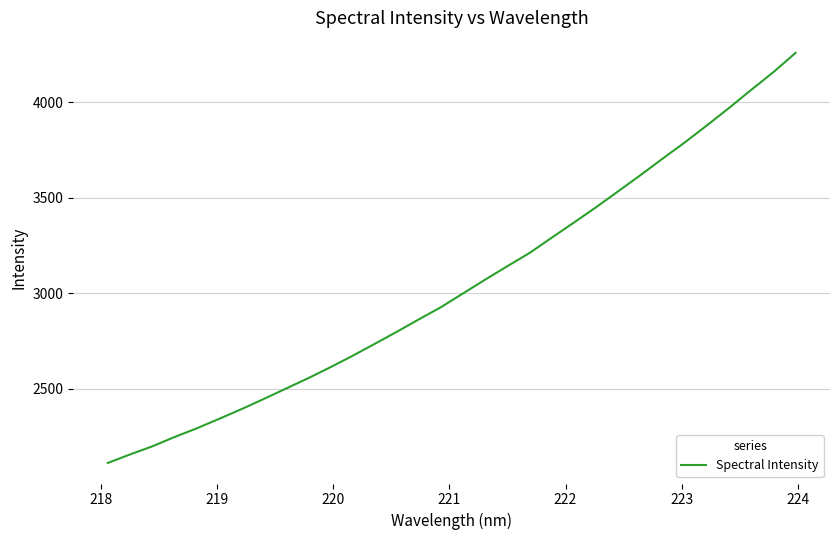

What is the smallest value displayed?

2110.8